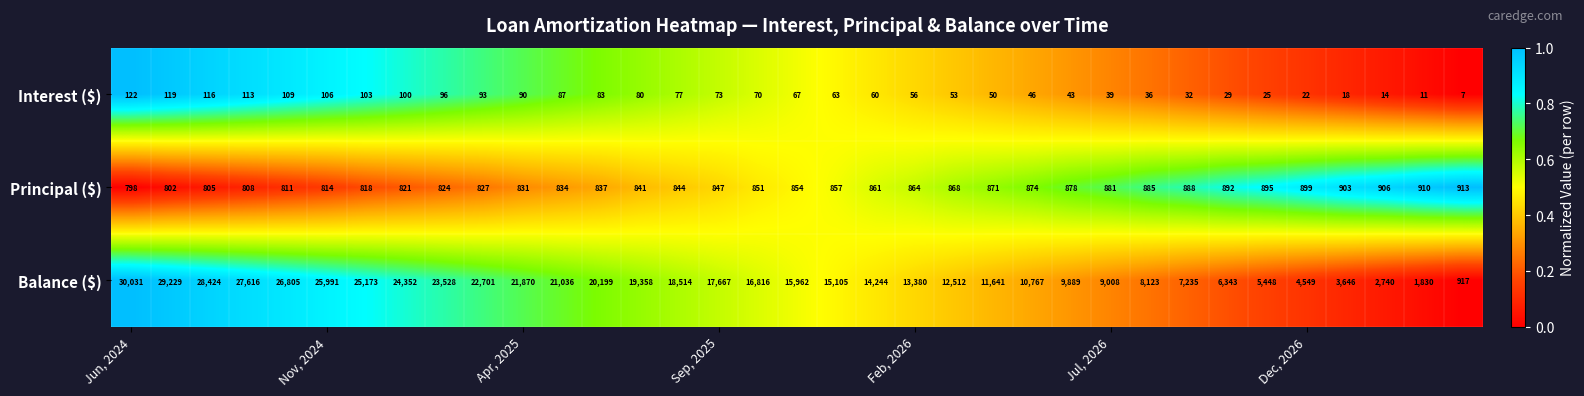

What is the lowest value of the Balance ($) series?

917